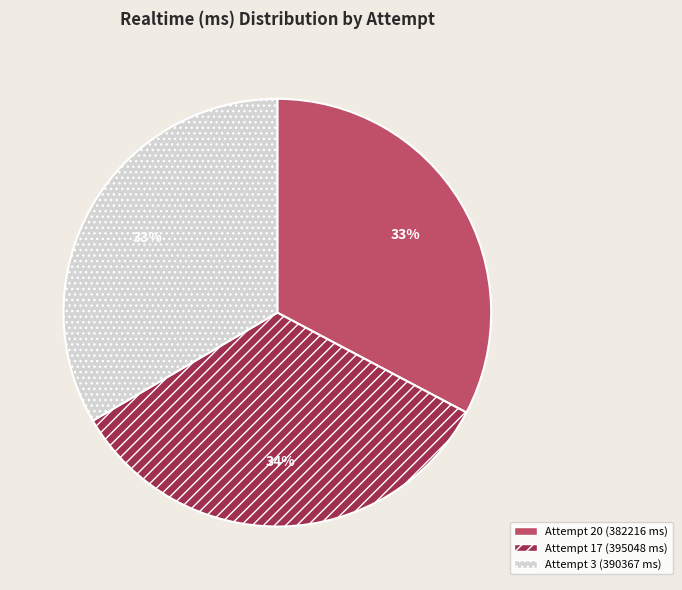

What is the ratio of the value at Attempt 3 (390367 ms) to the value at Attempt 20 (382216 ms)?

1.0